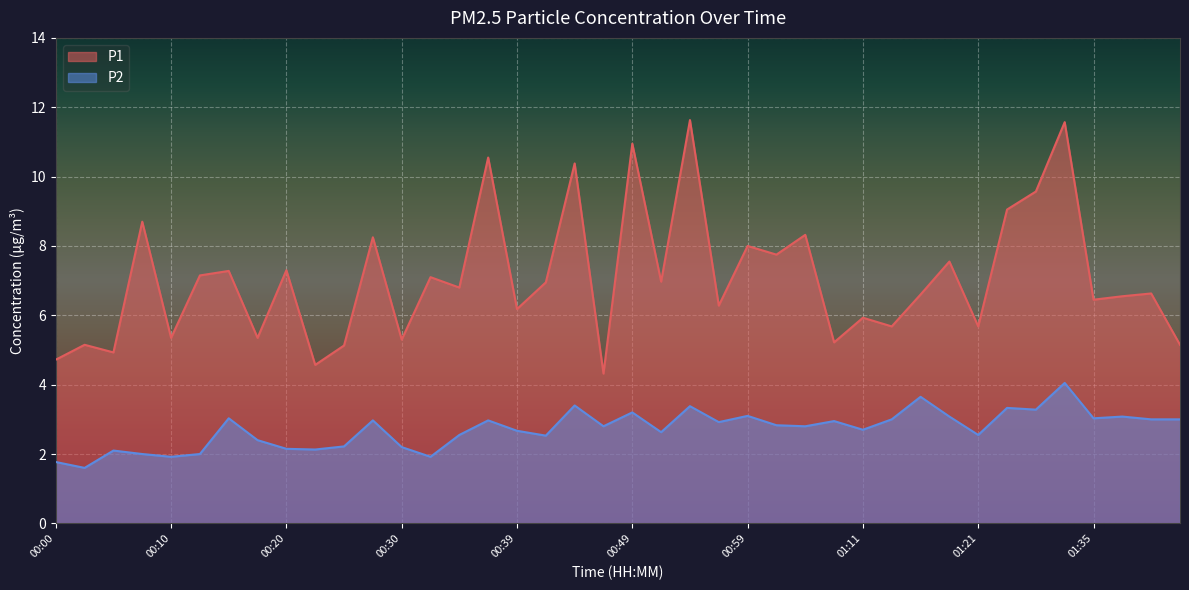

True or false: P2 and P1 intersect in this chart.

False